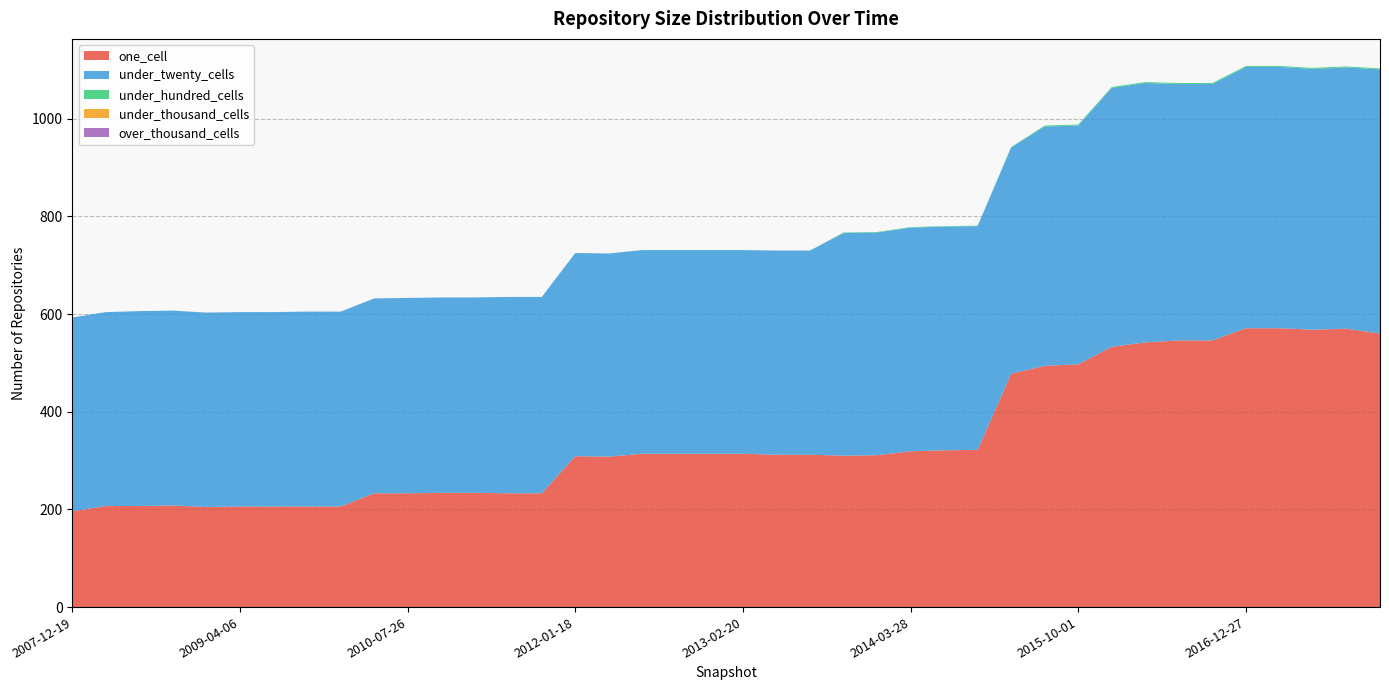

Reading left to right, transcribe all the data shown in this chart.

one_cell: 196	207	207	208	205	206	206	206	206	233	233	234	234	233	233	309	308	314	314	314	314	312	312	310	311	319	321	322	478	494	497	533	542	546	546	571	571	568	570	560
under_twenty_cells: 397	397	399	399	398	398	398	399	399	399	400	400	400	402	402	416	416	417	417	417	417	418	418	456	456	458	458	458	463	490	489	530	531	525	525	535	535	534	535	541
under_hundred_cells: 0	0	0	0	0	0	0	0	0	0	0	0	0	0	0	0	0	0	0	0	0	0	0	1	1	1	1	1	1	2	2	2	2	2	2	2	2	2	2	2
under_thousand_cells: 0	0	0	0	0	0	0	0	0	0	0	0	0	0	0	0	0	0	0	0	0	0	0	0	0	0	0	0	0	0	0	0	0	0	0	0	0	0	0	0
over_thousand_cells: 0	0	0	0	0	0	0	0	0	0	0	0	0	0	0	0	0	0	0	0	0	0	0	0	0	0	0	0	0	0	0	0	0	0	0	0	0	0	0	0